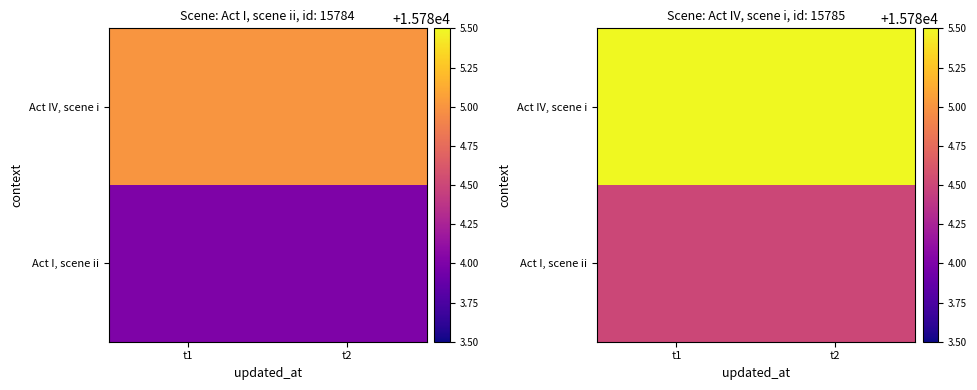

Which label corresponds to the smallest value in the chart?

t1